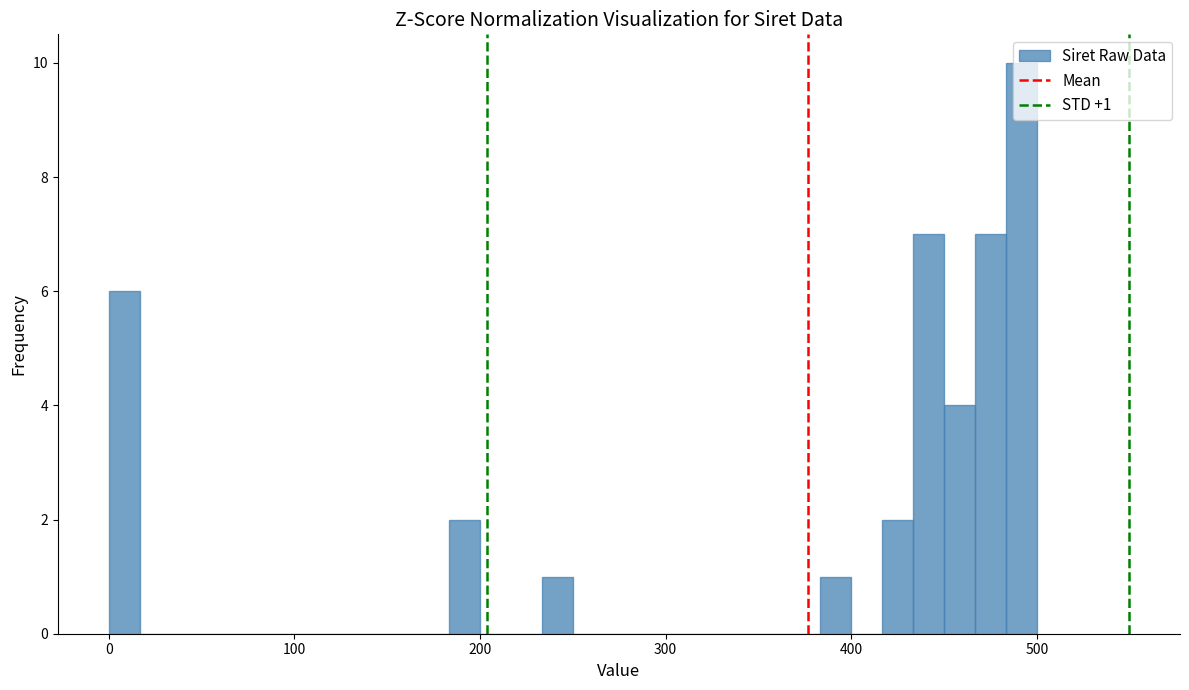

Read against the x-axis, roughly where is the centre of the tallest bar?

490